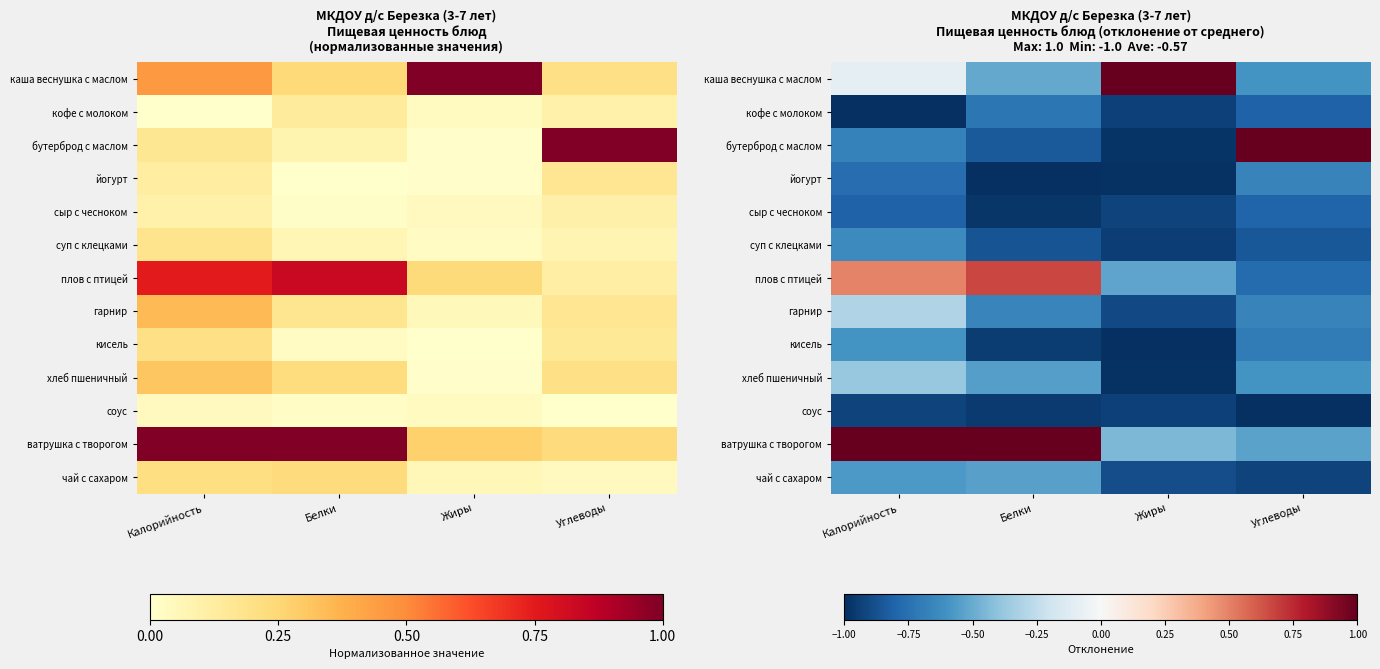

What is the maximum value shown in the chart?

1.0